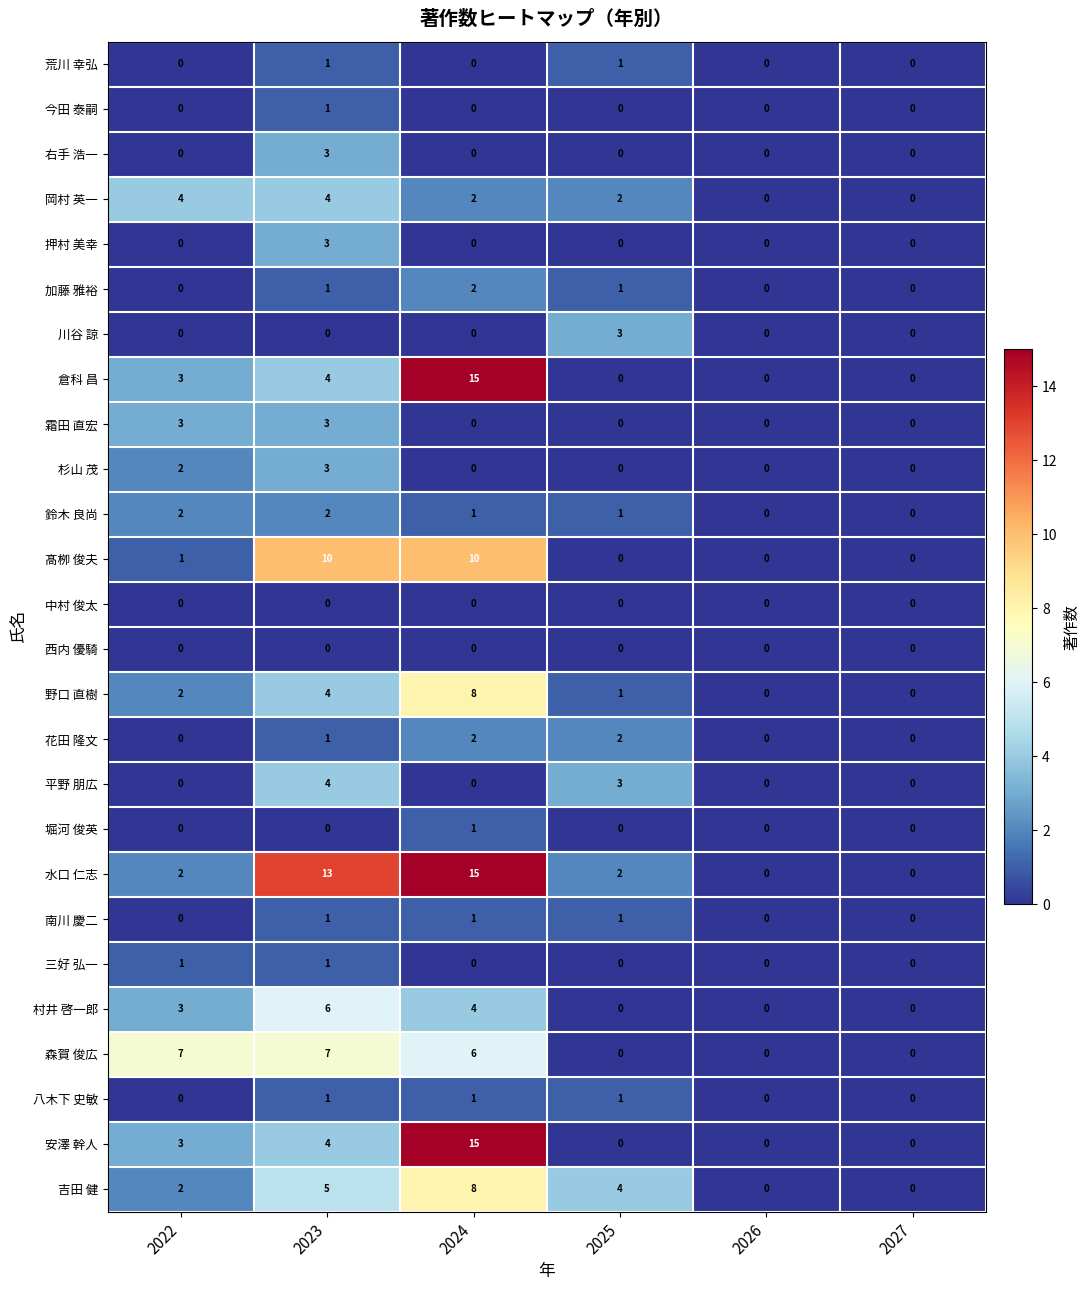

The 中村 俊太 series shows 0 at 2024. True or false?

True